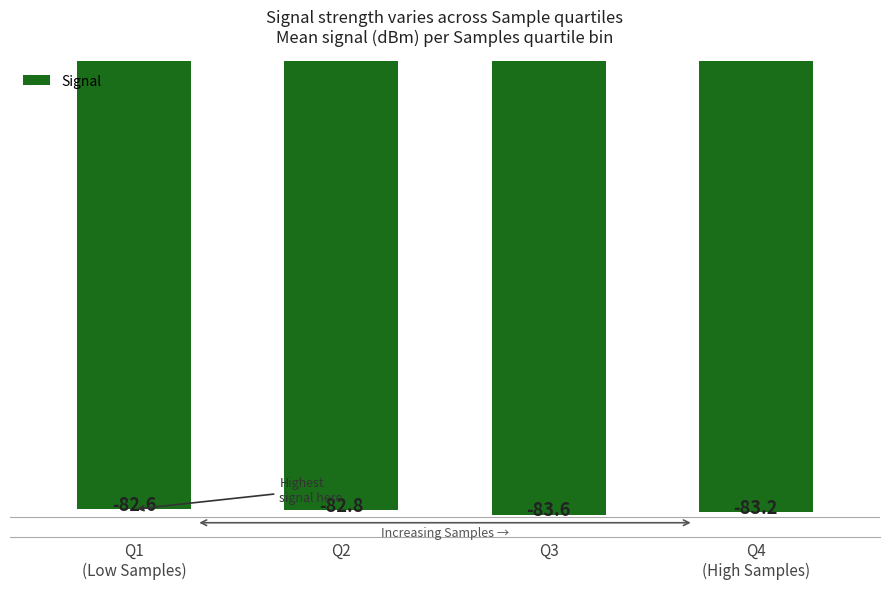

Rank the categories by value from highest to lowest.

Q1
(Low Samples), Q2, Q4
(High Samples), Q3